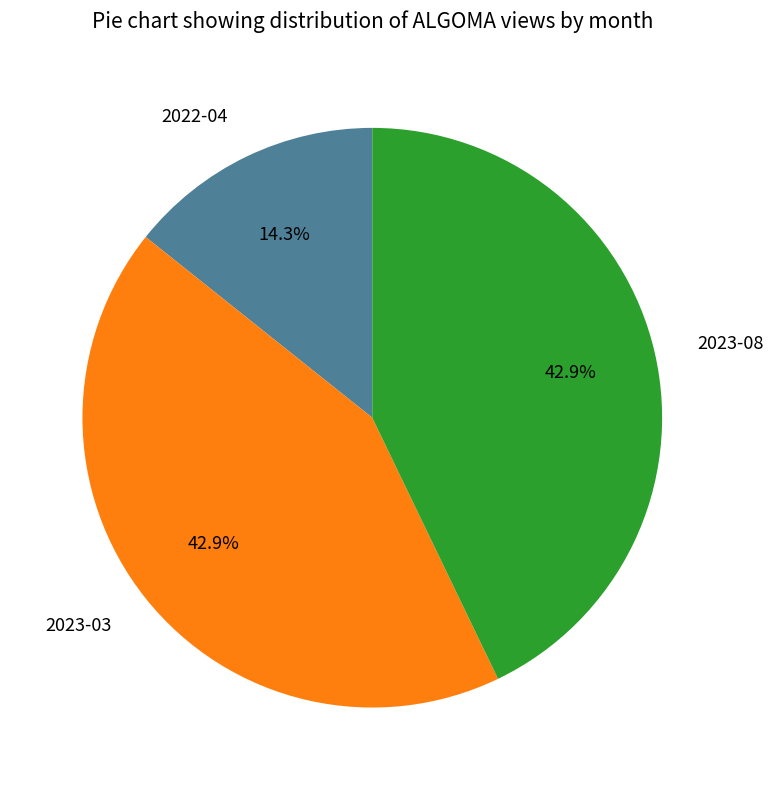

Which category has the smallest portion of the pie?

2022-04